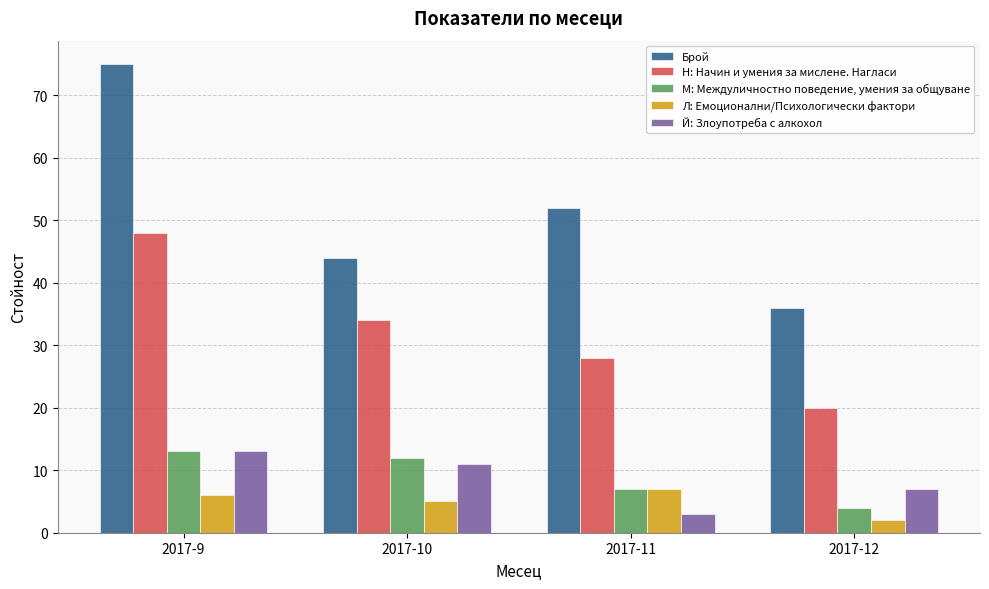

What is the value of the Брой bar at the 2nd from the left?

44